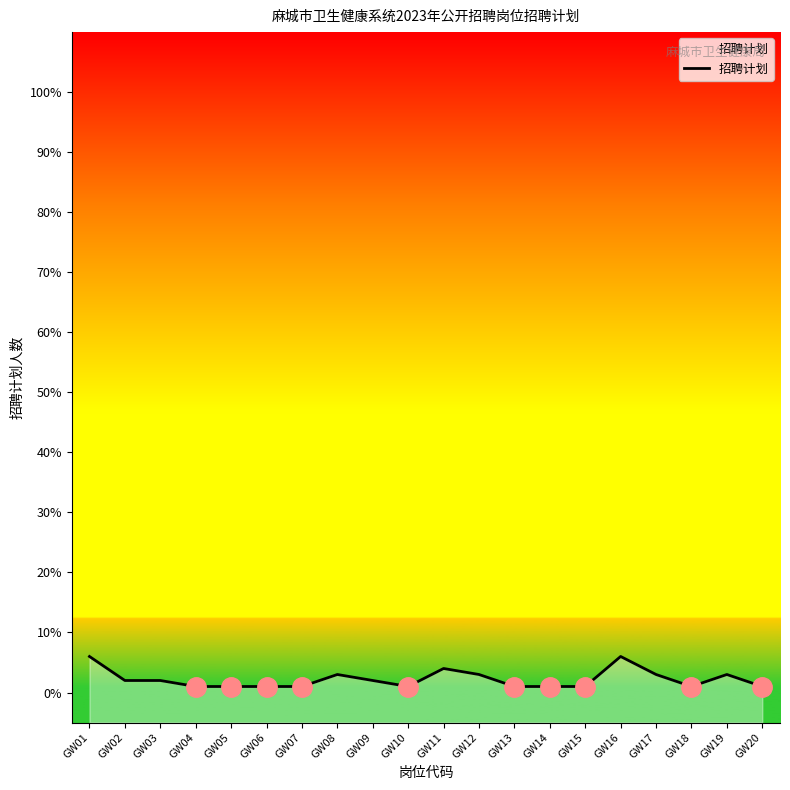

Count the values in the range 1 to 3.

17